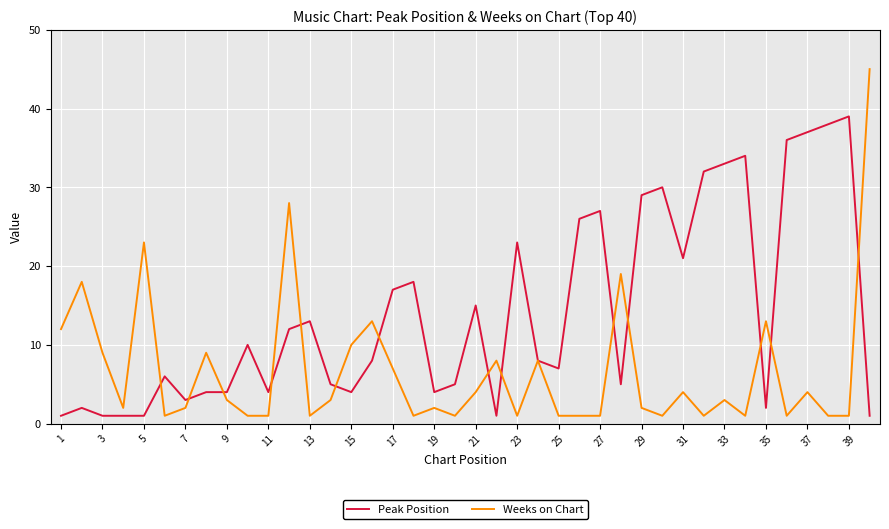

Which series has the largest total across all categories?

Peak Position